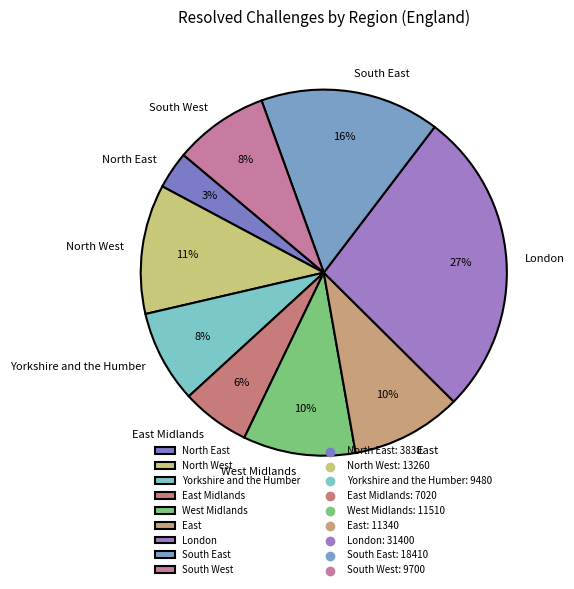

Which slice is the smallest?

North East